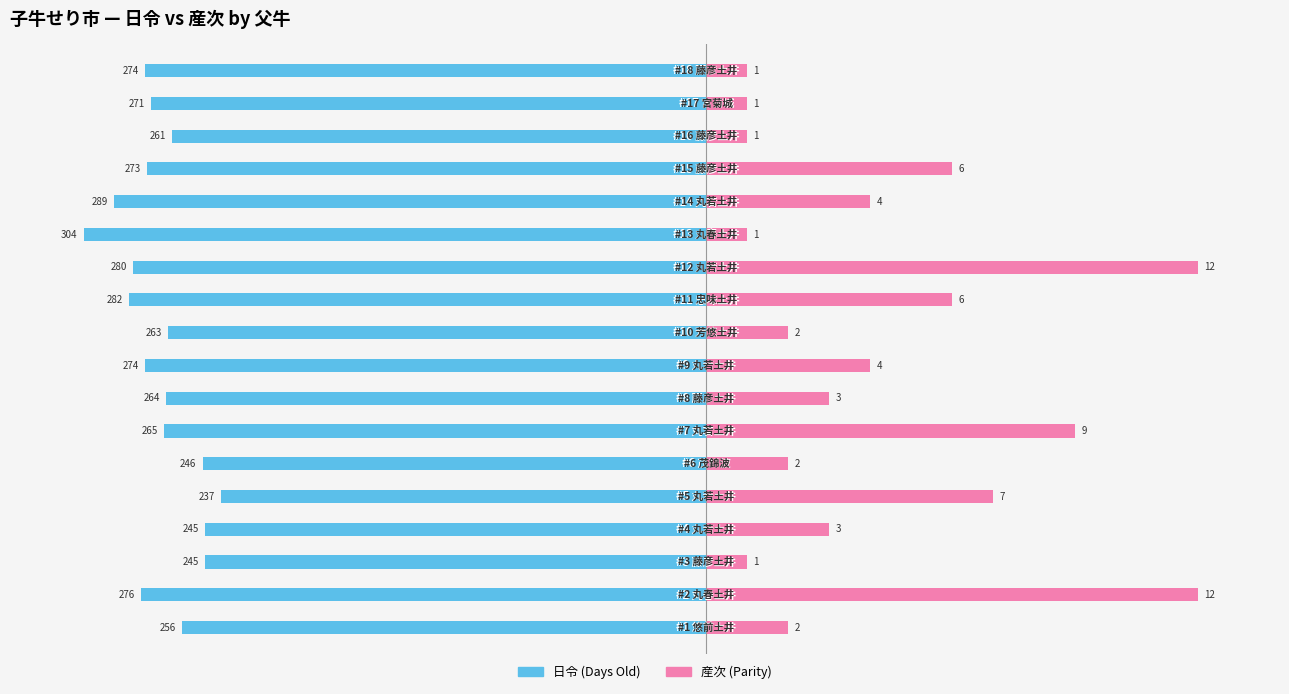

Is it true that 産次 (Parity) equals 109 at 11?

False